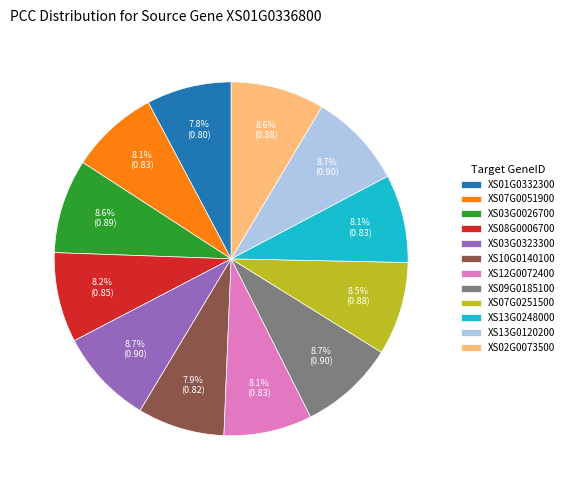

Is it true that XS03G0323300 is 1% of the pie?

False